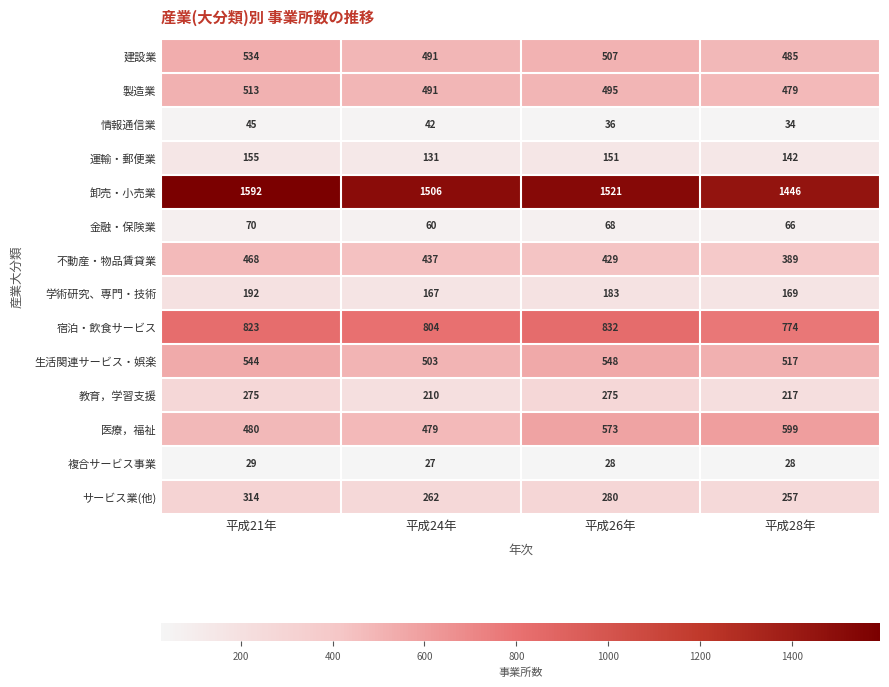

Is it true that 情報通信業 equals 48 at 平成26年?

False